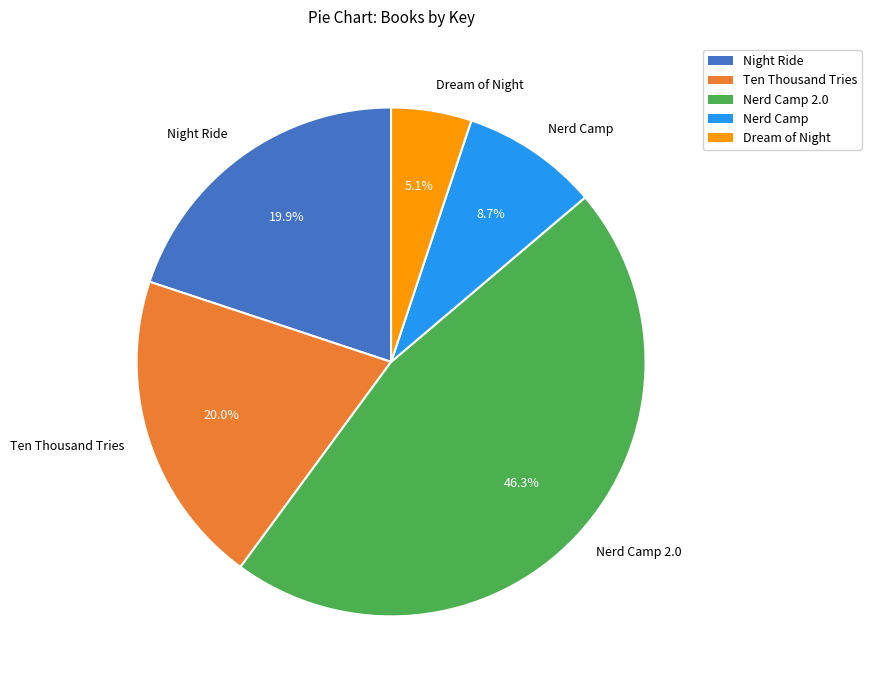

How many segments does this pie chart have?

5